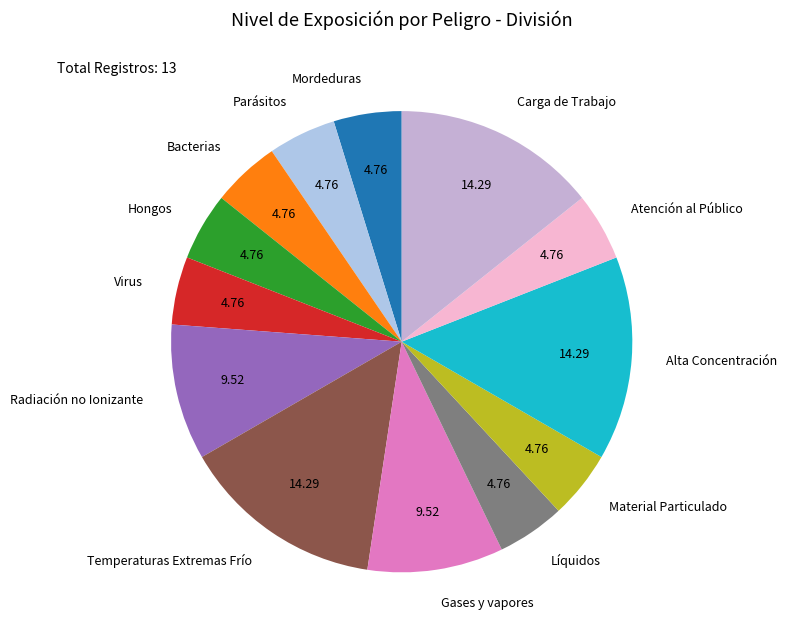

Combined, do Carga de Trabajo and Material Particulado account for over 50%?

No